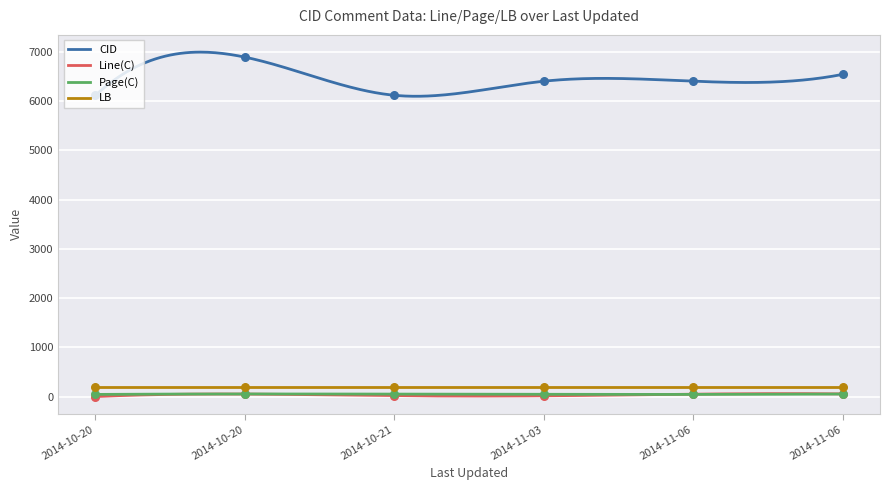

True or false: CID and LB cross at least once.

False